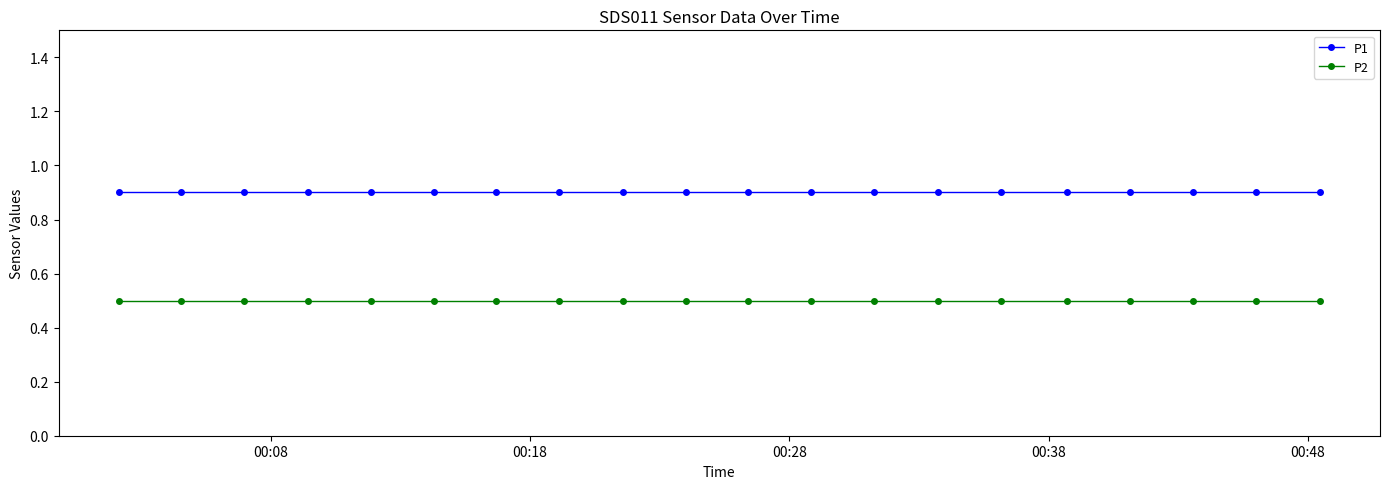

What is the minimum value for P2?

0.5